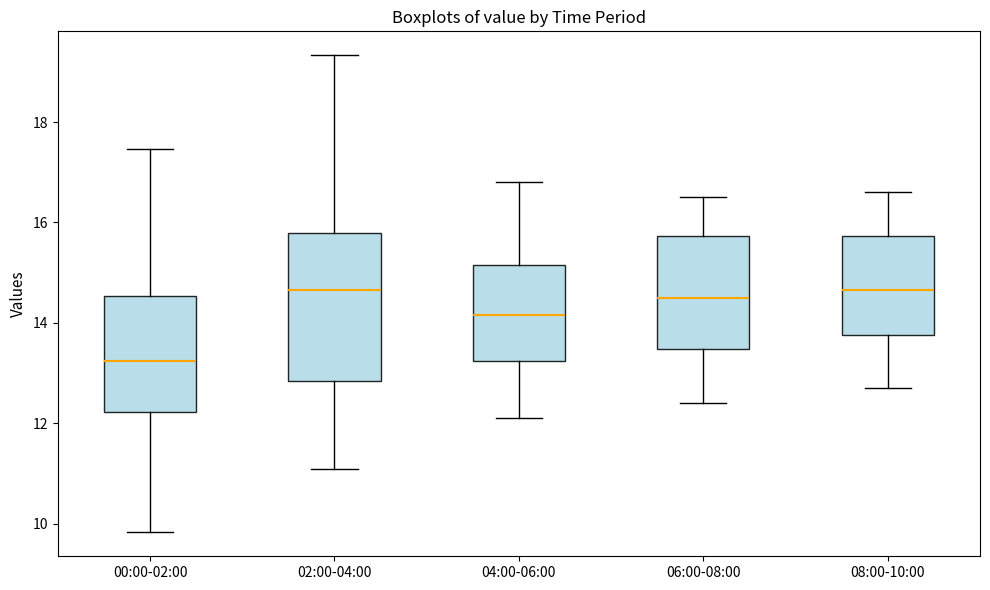

Reading left to right, read every box against the y-axis: the position of its median line, the range the box covers, and the ends of its whiskers. The values are not printed on the chart, so give them approximately, as read against the axis.

00:00-02:00: median 13.2, box 12.2 to 14.6, whiskers 9.8 to 17.4
02:00-04:00: median 14.6, box 12.8 to 15.8, whiskers 11.2 to 19.4
04:00-06:00: median 14.2, box 13.2 to 15.2, whiskers 12.2 to 16.8
06:00-08:00: median 14.6, box 13.4 to 15.8, whiskers 12.4 to 16.6
08:00-10:00: median 14.6, box 13.8 to 15.8, whiskers 12.8 to 16.6